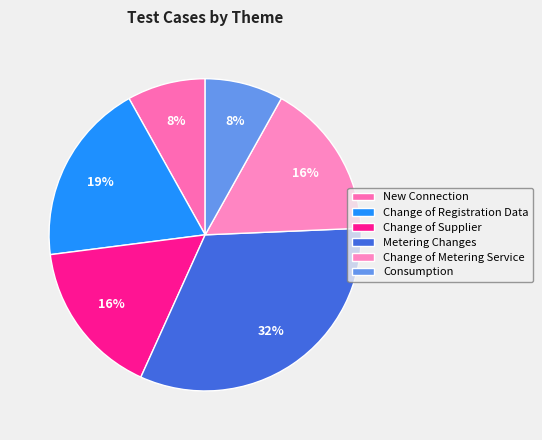

What percentage is the Metering Changes slice, to the nearest percent?

32%